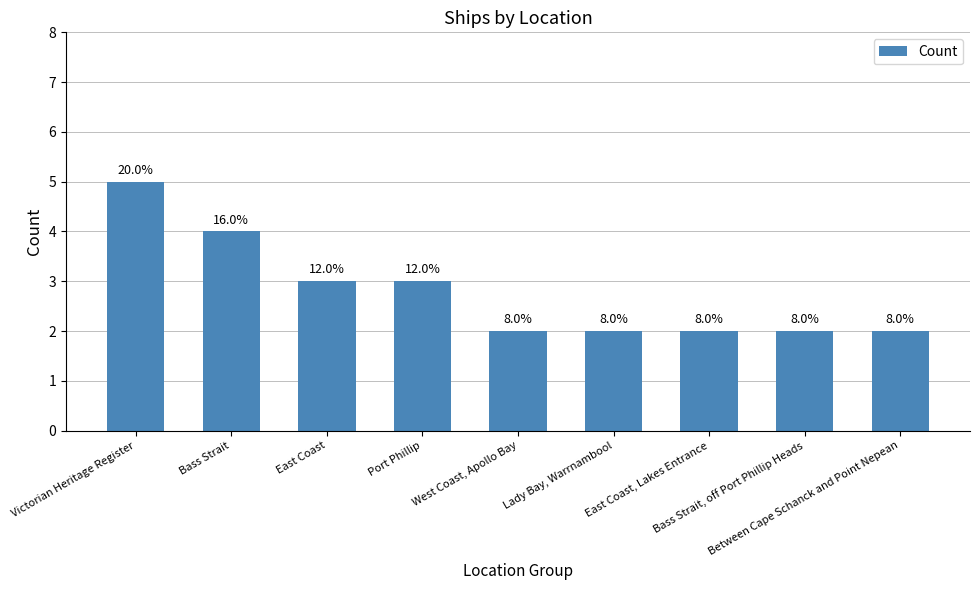

What is the average value?

3